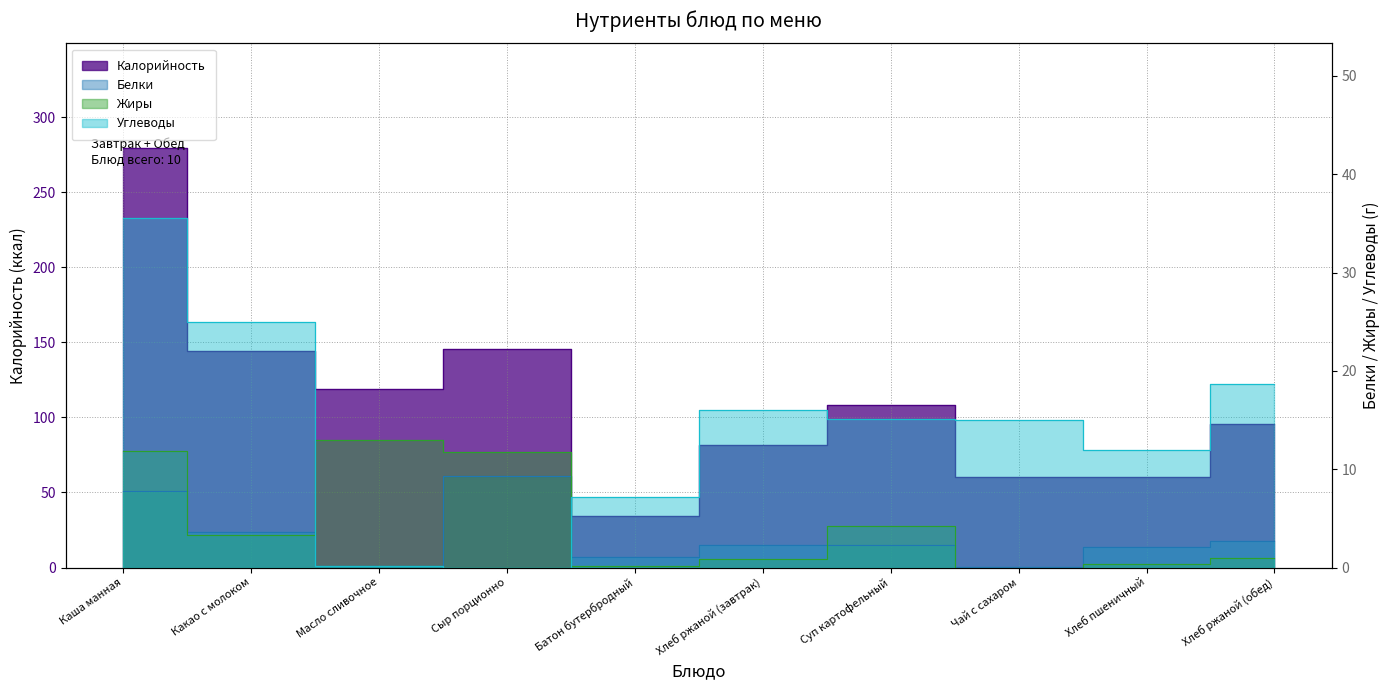

Reading left to right, list all the values displayed in this chart.

Калорийность: Каша манная=279.4	Какао с молоком=144.0	Масло сливочное=118.8	Сыр порционно=145.6	Батон бутербродный=34.2	Хлеб ржаной (завтрак)=81.9	Суп картофельный=108.0	Чай с сахаром=60.0	Хлеб пшеничный=60.3	Хлеб ржаной (обед)=95.5
Белки: Каша манная=7.7	Какао с молоком=3.6	Масло сливочное=0.2	Сыр порционно=9.3	Батон бутербродный=1.1	Хлеб ржаной (завтрак)=2.3	Суп картофельный=2.3	Чай с сахаром=0.1	Хлеб пшеничный=2.0	Хлеб ржаной (обед)=2.7
Жиры: Каша манная=11.8	Какао с молоком=3.3	Масло сливочное=13.0	Сыр порционно=11.8	Батон бутербродный=0.1	Хлеб ржаной (завтрак)=0.8	Суп картофельный=4.2	Чай с сахаром=0.0	Хлеб пшеничный=0.4	Хлеб ржаной (обед)=1.0
Углеводы: Каша манная=35.5	Какао с молоком=25.0	Масло сливочное=0.2	Сыр порционно=0.0	Батон бутербродный=7.1	Хлеб ржаной (завтрак)=16.0	Суп картофельный=15.1	Чай с сахаром=15.0	Хлеб пшеничный=11.9	Хлеб ржаной (обед)=18.6